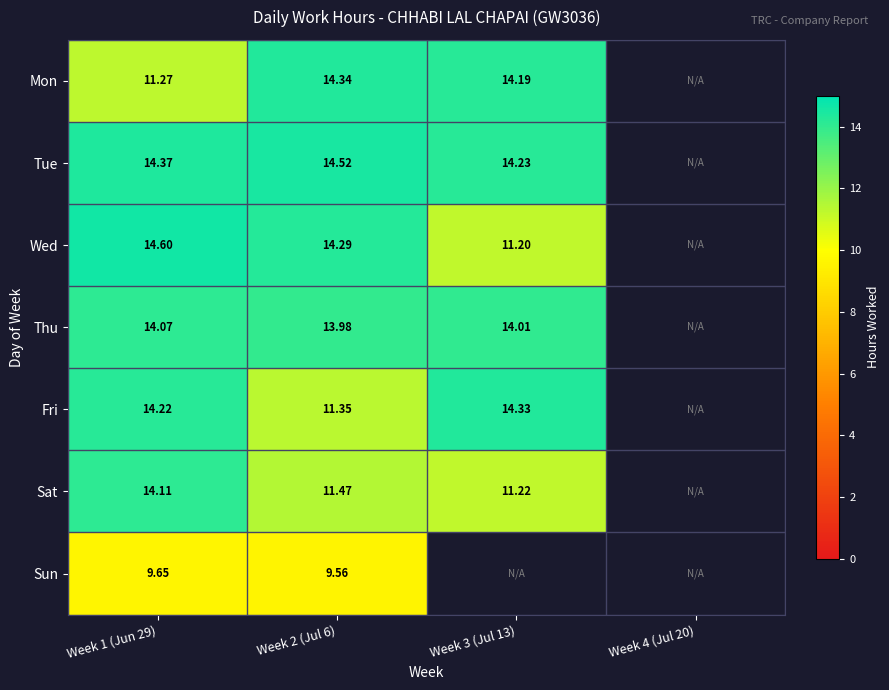

At Week 2 (Jul 6), list the series in order from smallest to largest.

Sun, Fri, Sat, Thu, Wed, Mon, Tue